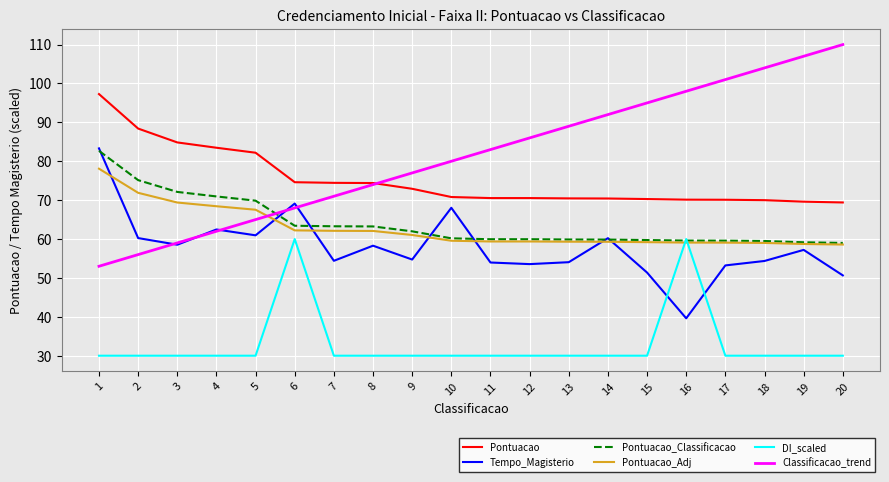

At which category does the chart reach its peak across all series?

20